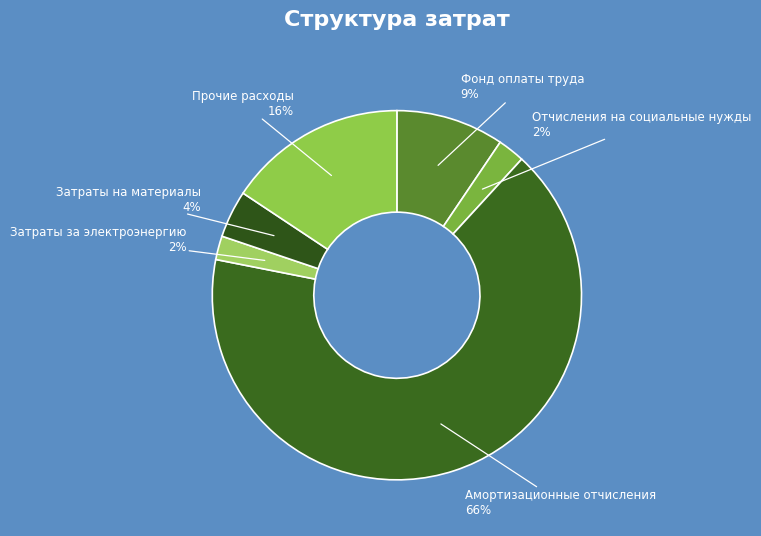

To the nearest percent, what is the difference between the largest and smallest slice percentages?

64%